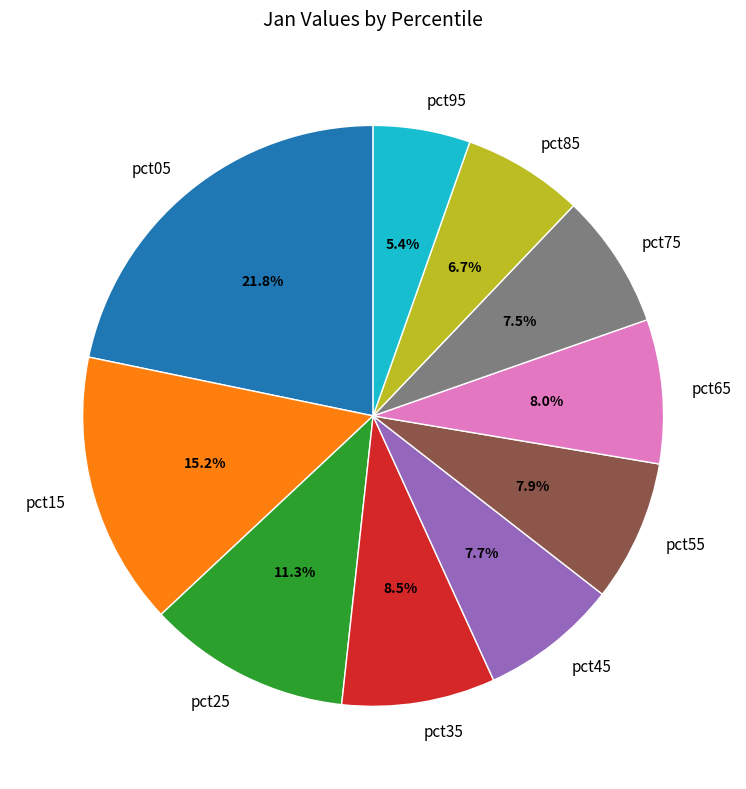

To the nearest percent, what is the combined percentage of pct05 and pct75?

29%